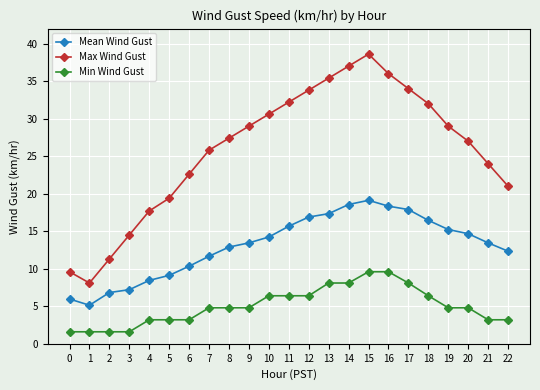

What are all the series names shown in the legend?

Mean Wind Gust, Max Wind Gust, Min Wind Gust